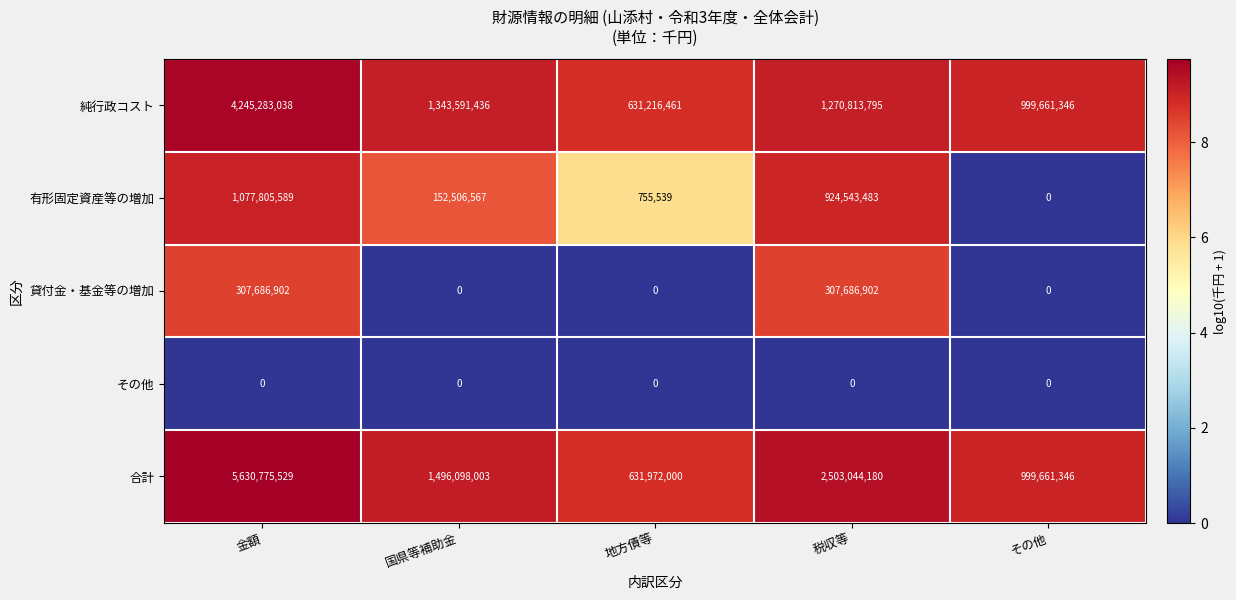

Reading left to right, list all the values displayed in this chart.

純行政コスト: 4245283038	1343591436	631216461	1270813795	999661346
有形固定資産等の増加: 1077805589	152506567	755539	924543483	0
貸付金・基金等の増加: 307686902	0	0	307686902	0
その他: 0	0	0	0	0
合計: 5630775529	1496098003	631972000	2503044180	999661346